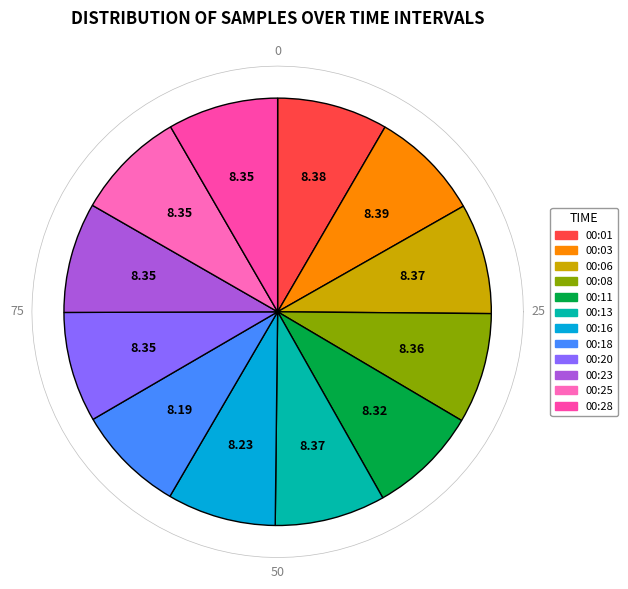

How many slices are in this pie chart?

12